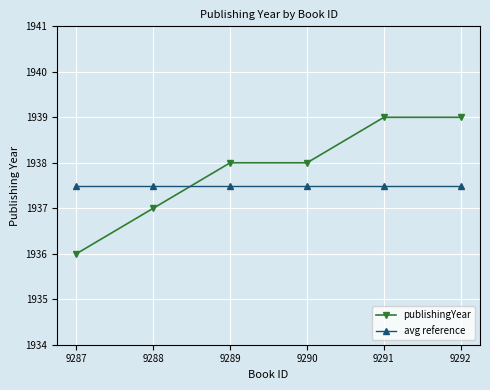

Count the number of categories in the chart.

6